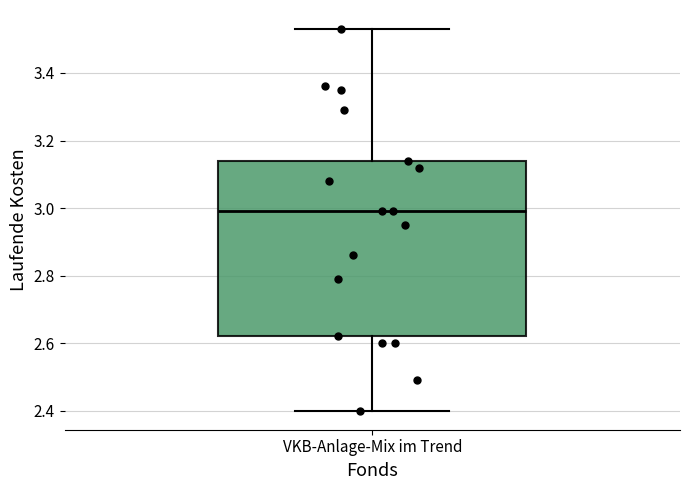

Transcribe this box plot: give where the median line is, the range the box spans, and where the two whiskers end, as read against the y-axis. The values are not printed on the chart, so give them approximately, as read against the axis.

median 3.00, box 2.62 to 3.14, whiskers 2.40 to 3.54